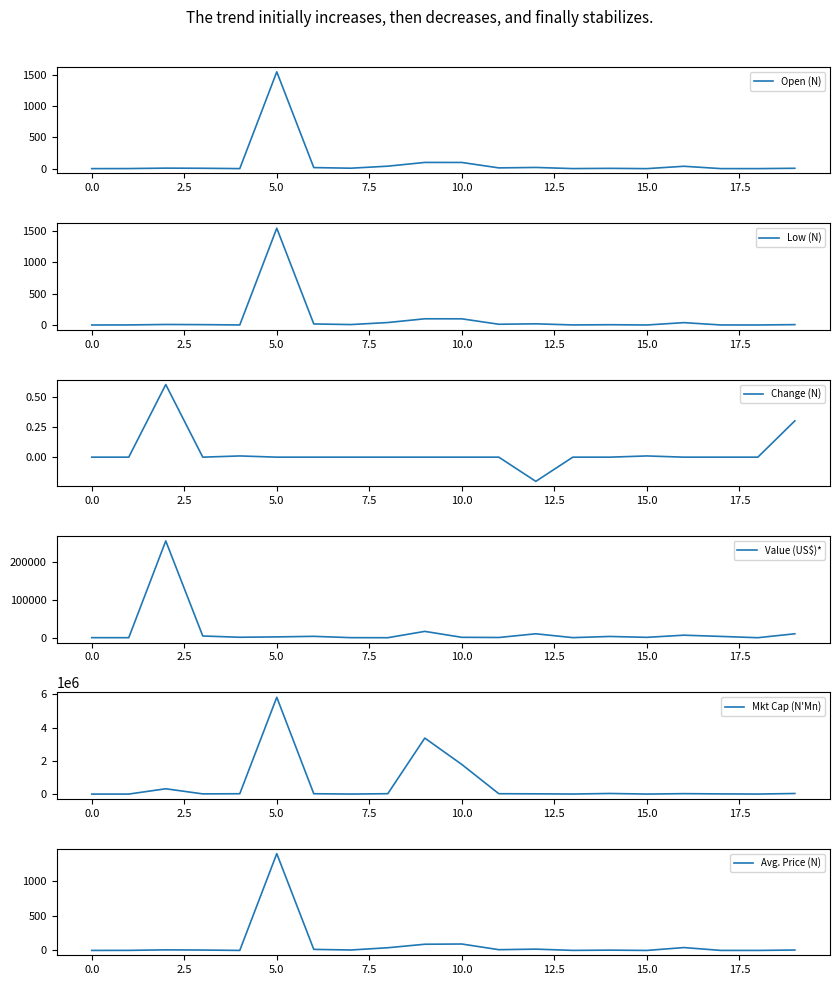

How many values in the Change (N) series are below 0?

1